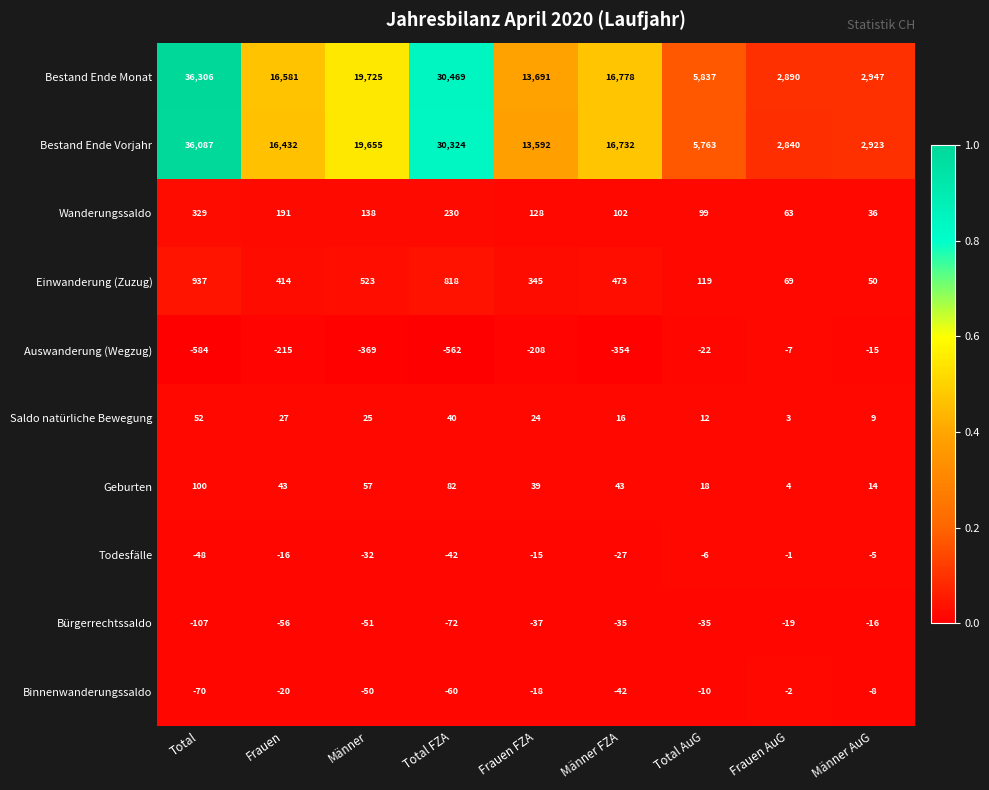

What is the lowest value of the Bestand Ende Monat series?

2890